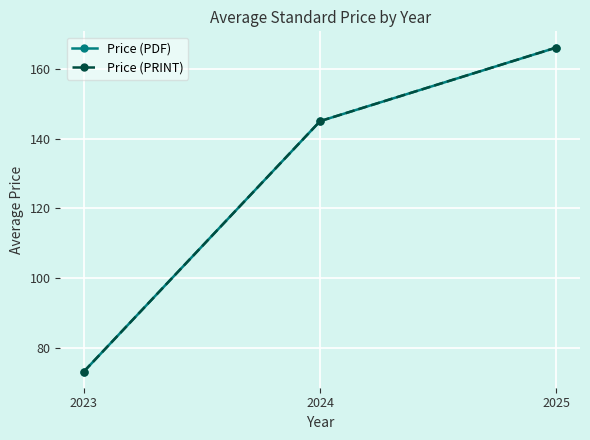

Which series has the largest total across all categories?

Price (PDF)